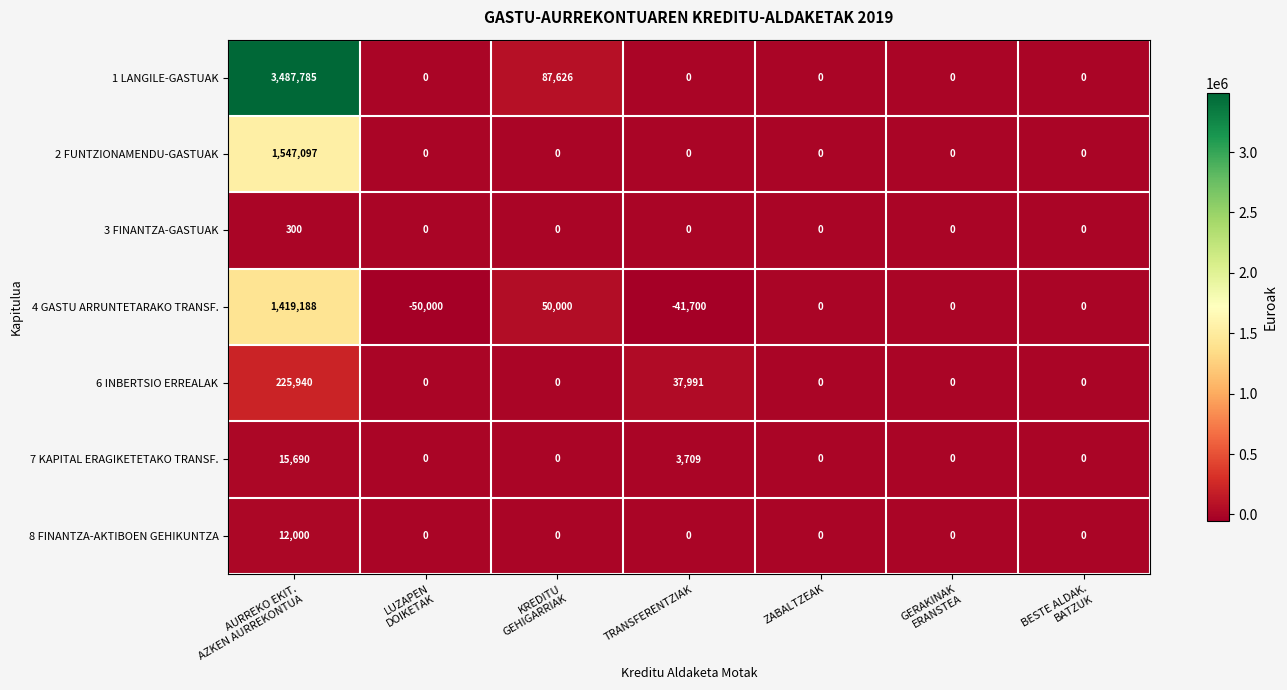

What is the difference between the highest and lowest values at TRANSFERENTZIAK?

79691